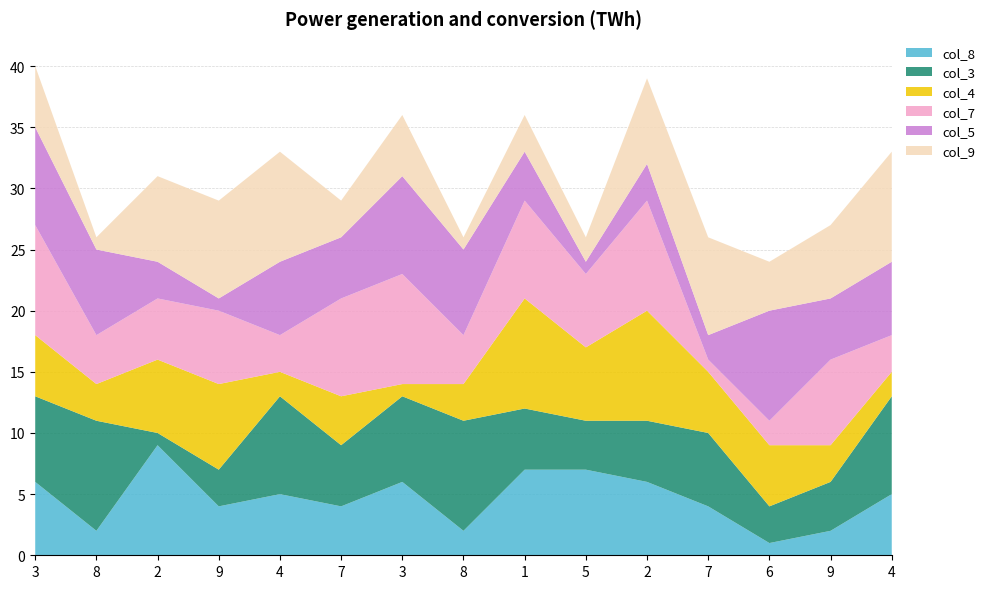

Reading left to right, extract all data points from this chart.

col_8: 6	2	9	4	5	4	6	2	7	7	6	4	1	2	5
col_3: 7	9	1	3	8	5	7	9	5	4	5	6	3	4	8
col_4: 5	3	6	7	2	4	1	3	9	6	9	5	5	3	2
col_7: 9	4	5	6	3	8	9	4	8	6	9	1	2	7	3
col_5: 8	7	3	1	6	5	8	7	4	1	3	2	9	5	6
col_9: 5	1	7	8	9	3	5	1	3	2	7	8	4	6	9